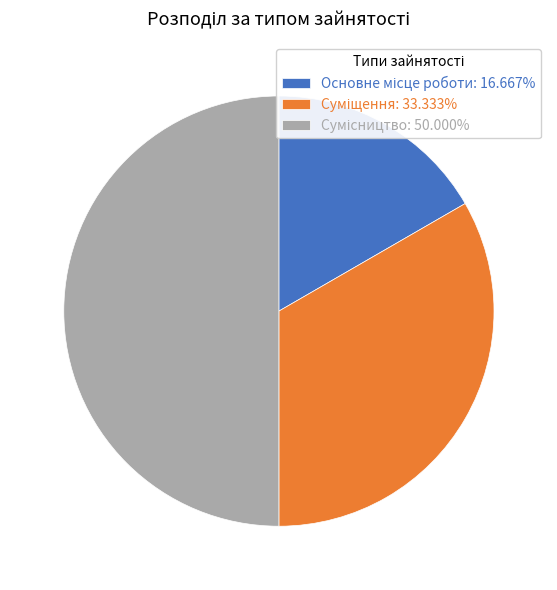

How many slices are in this pie chart?

3